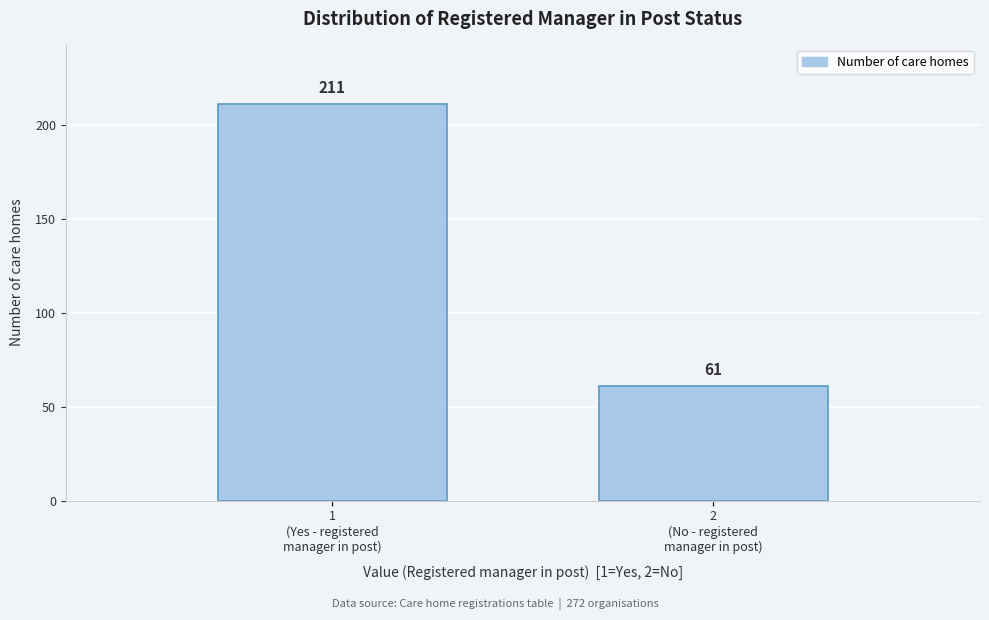

Reading left to right, list all the values displayed in this chart.

211	61